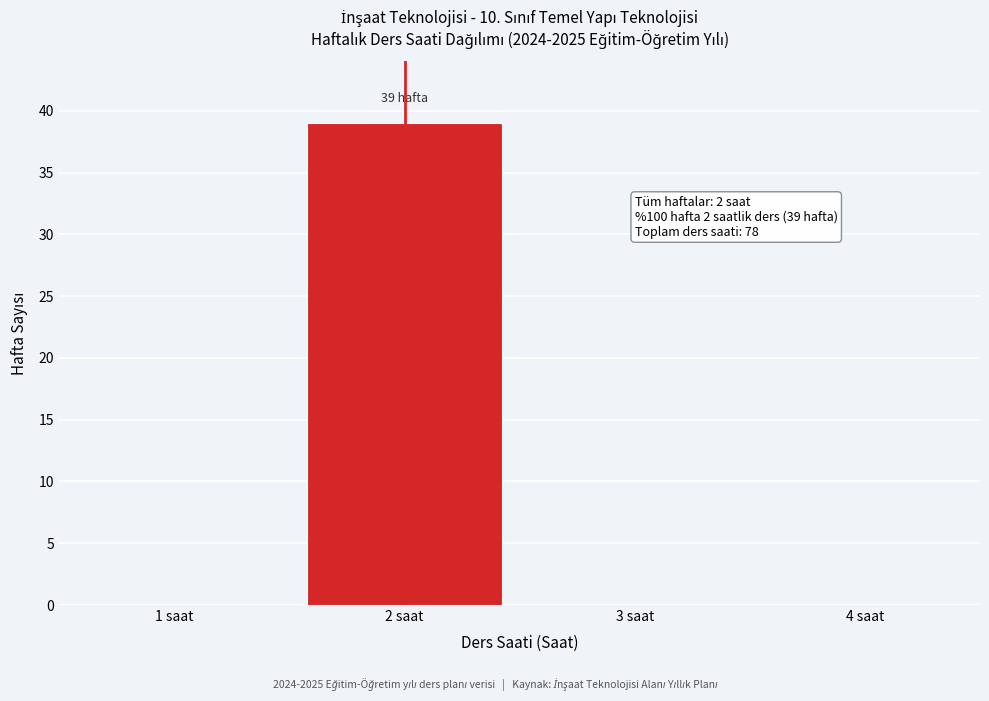

Which range on the x-axis has the tallest bar?

1.5 to 2.5